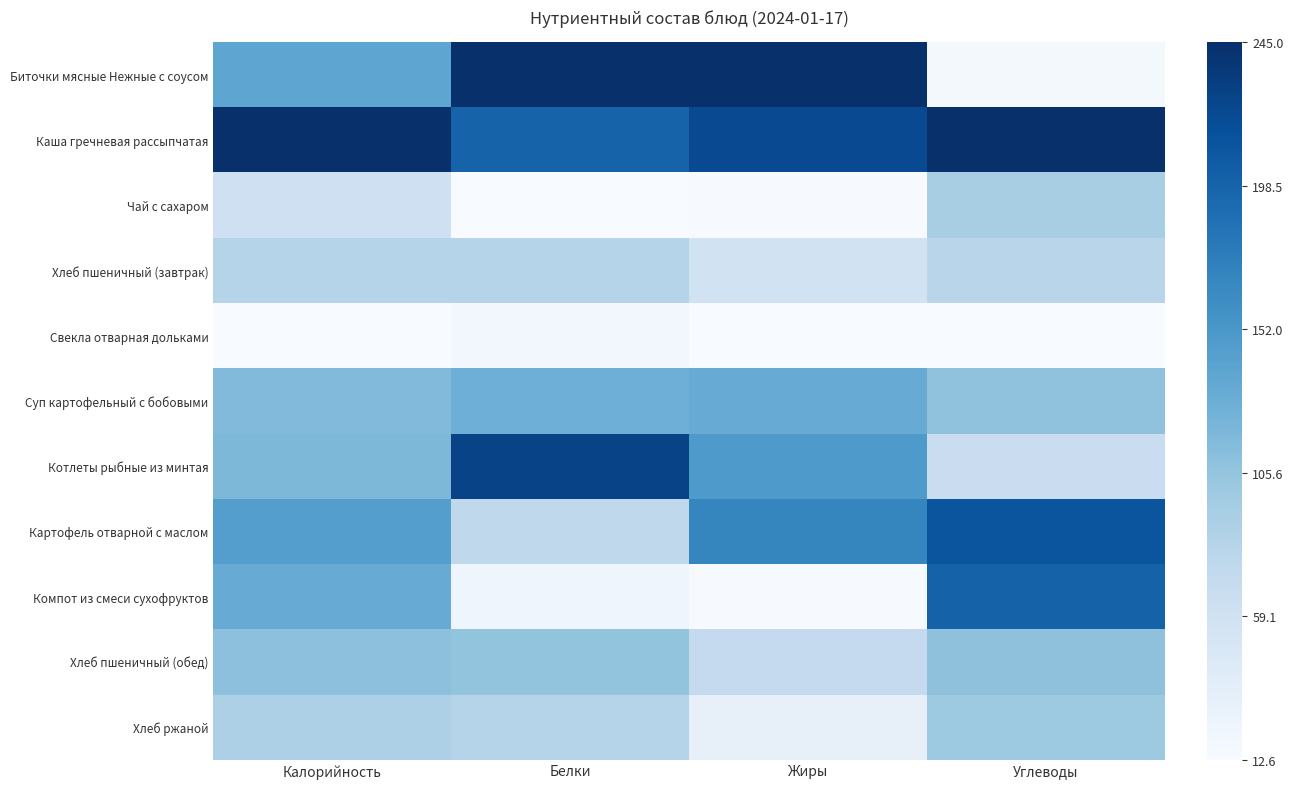

At how many categories does at least one series exceed 0?

4